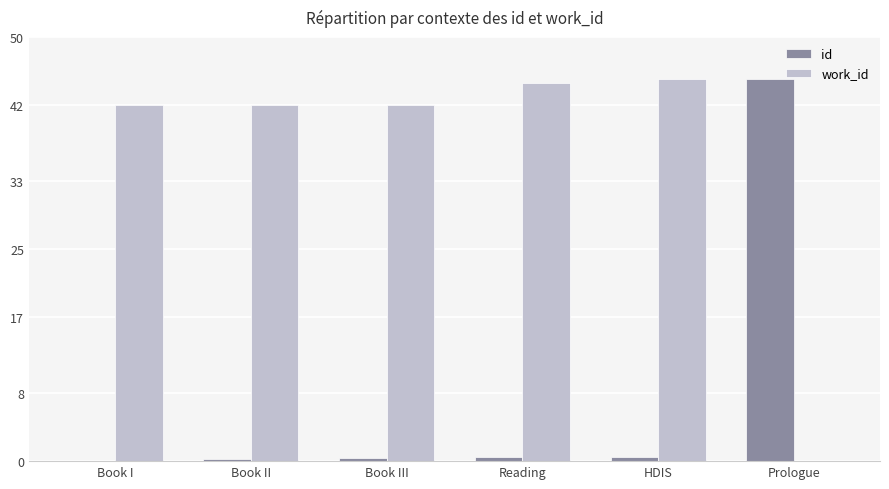

How many data points in work_id are above 41?

5